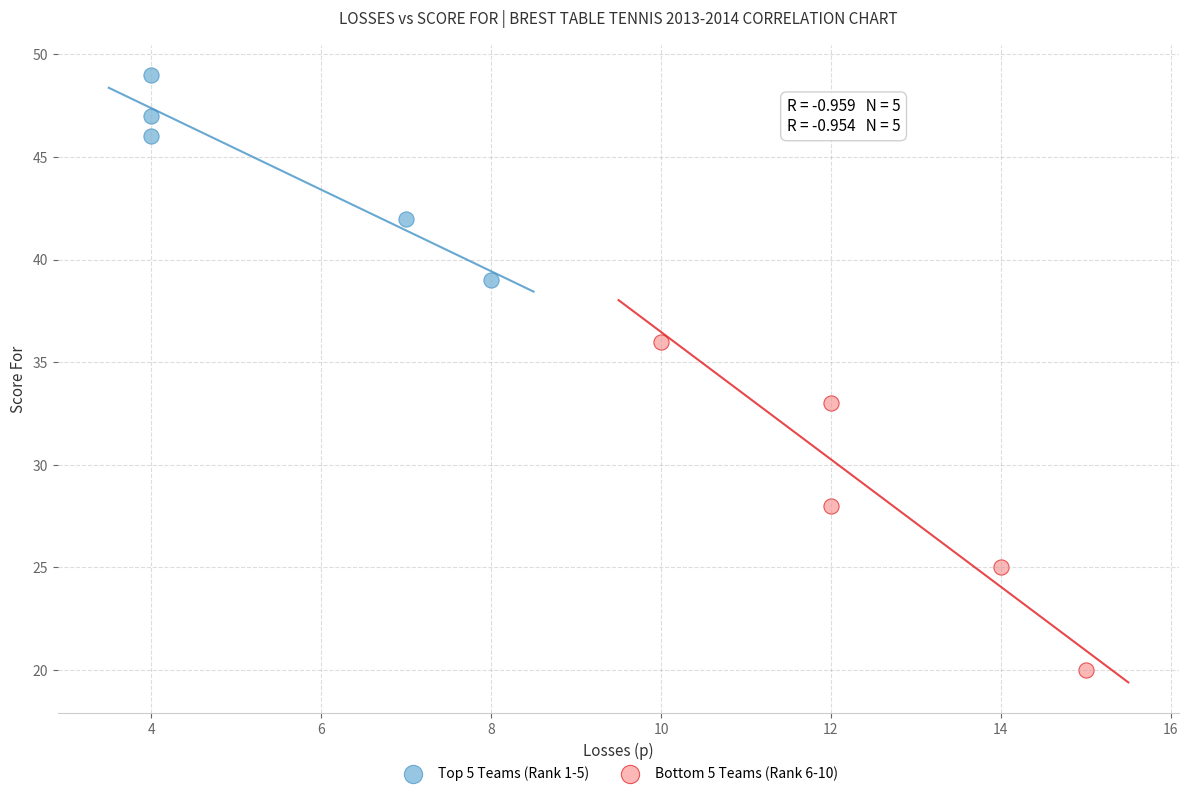

Which series contains the lowest Y value?

Bottom 5 Teams (Rank 6-10)